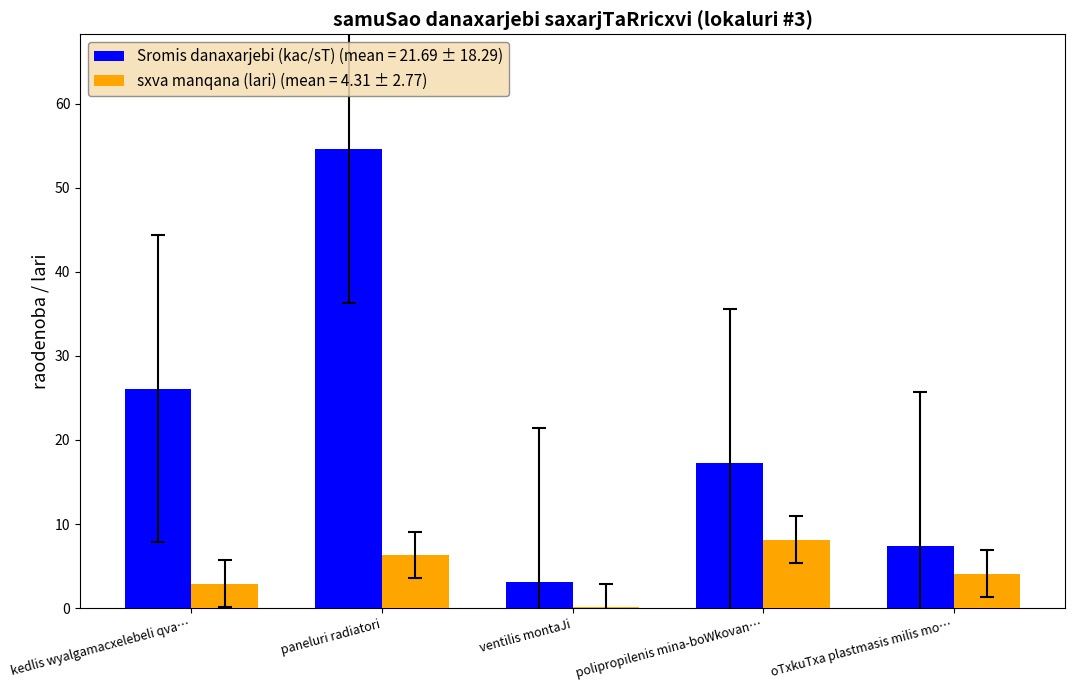

Reading left to right, transcribe all the data shown in this chart.

Sromis danaxarjebi (kac/sT) (mean = 21.69 ± 18.29): kedlis wyalgamacxelebeli qva…=26.1	paneluri radiatori=54.6	ventilis montaJi=3.1	polipropilenis mina-boWkovan…=17.3	oTxkuTxa plastmasis milis mo…=7.4
sxva manqana (lari) (mean = 4.31 ± 2.77): kedlis wyalgamacxelebeli qva…=2.9	paneluri radiatori=6.3	ventilis montaJi=0.1	polipropilenis mina-boWkovan…=8.1	oTxkuTxa plastmasis milis mo…=4.1